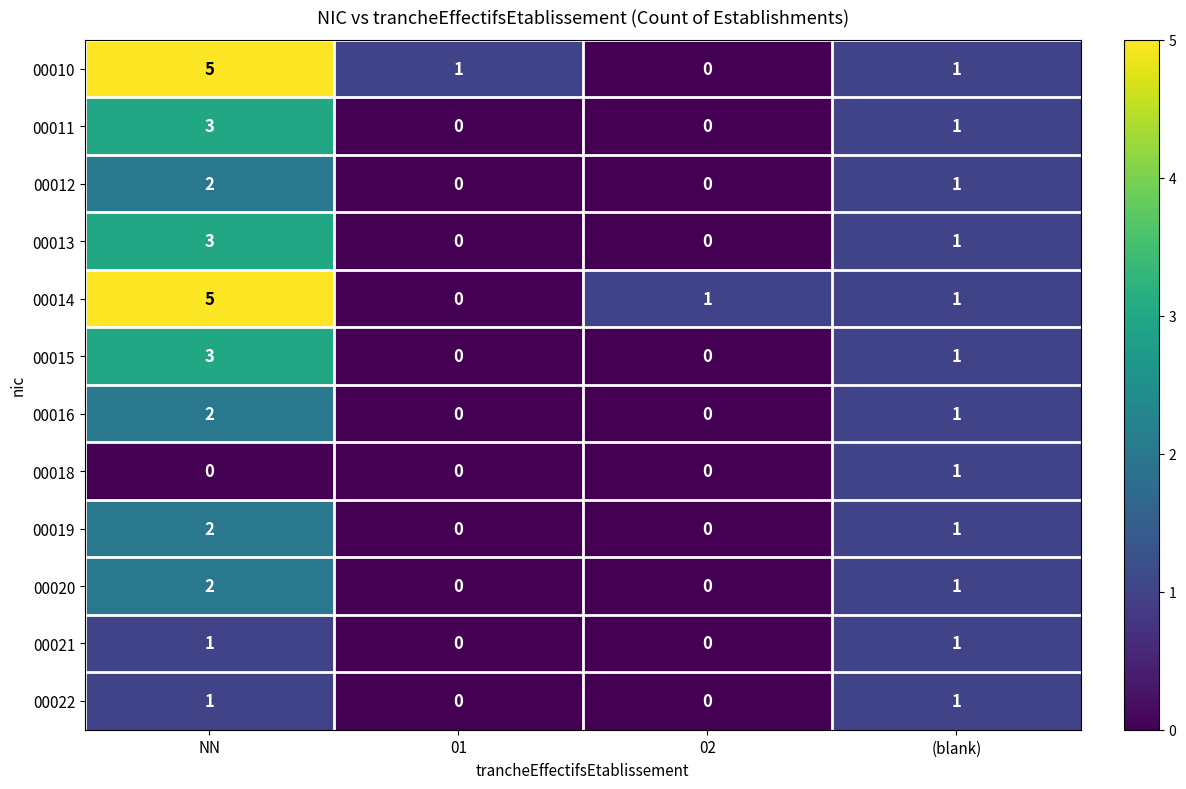

How many distinct data groups are displayed?

12